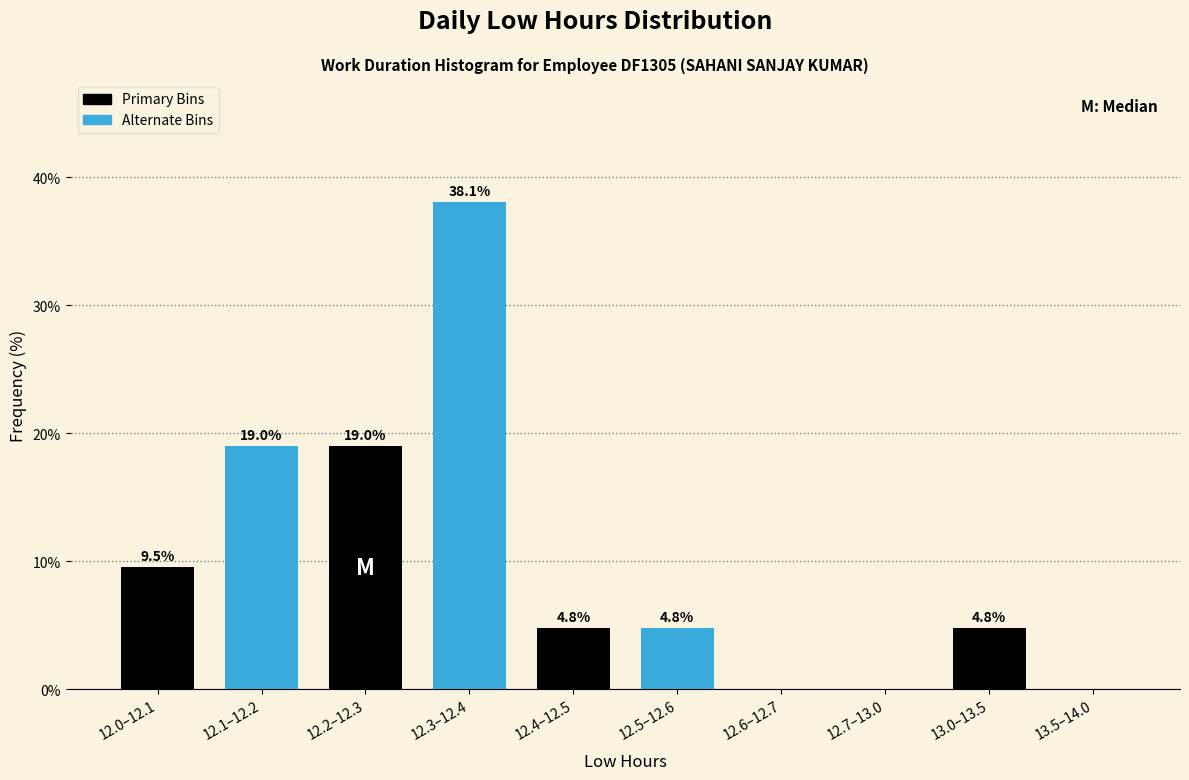

The Alternate Bins series shows 21.1 at 12.6–12.7. True or false?

False